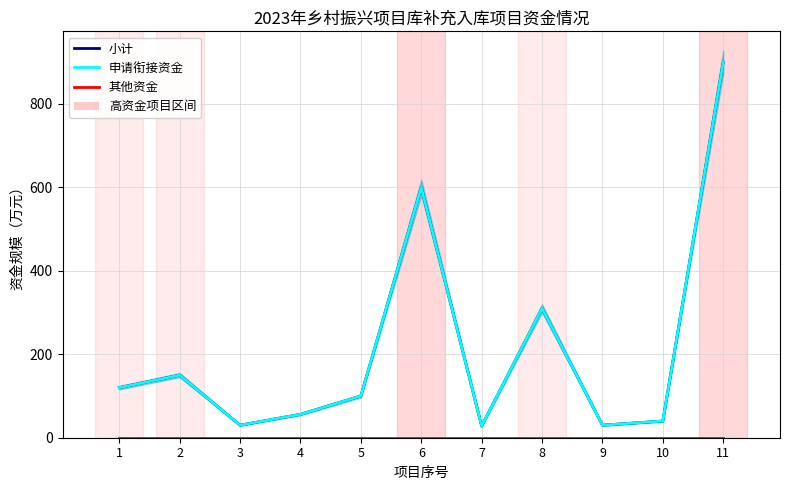

Is the value of 其他资金 at 9 greater than the value of 小计 at 1?

No